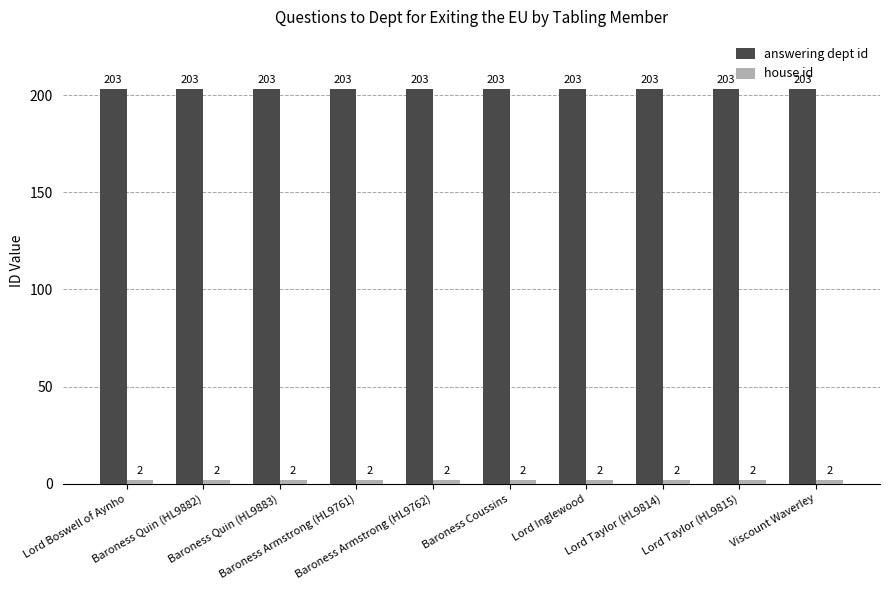

At how many categories does at least one series exceed 191?

10